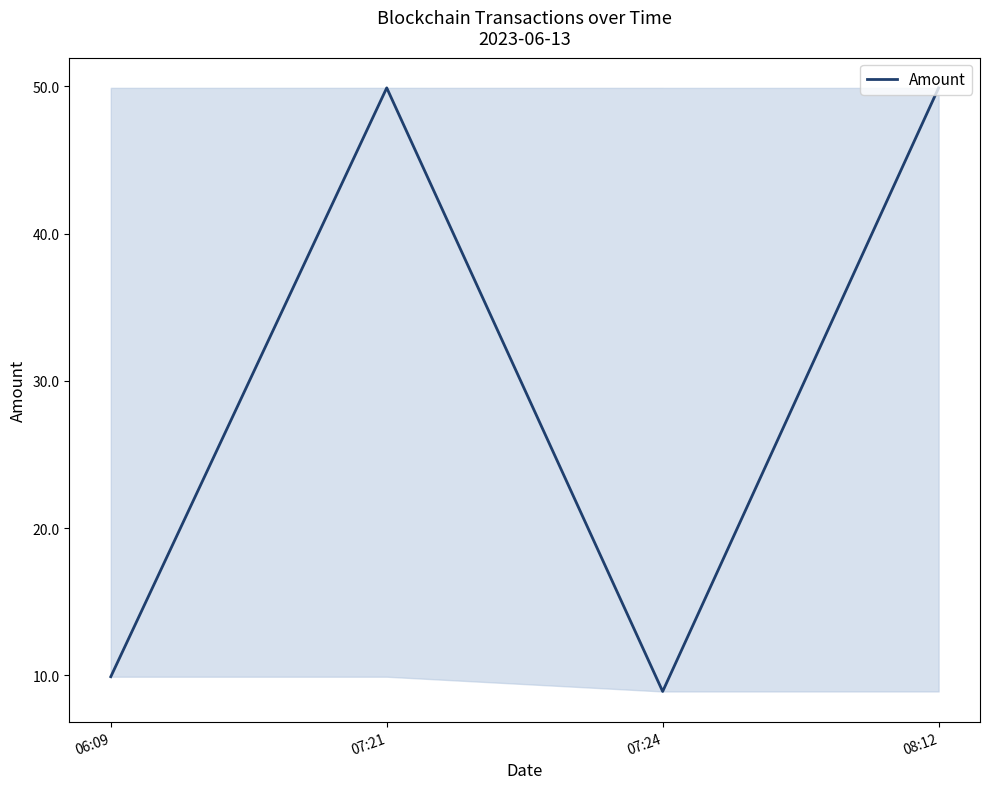

How many data points are above 49?

2